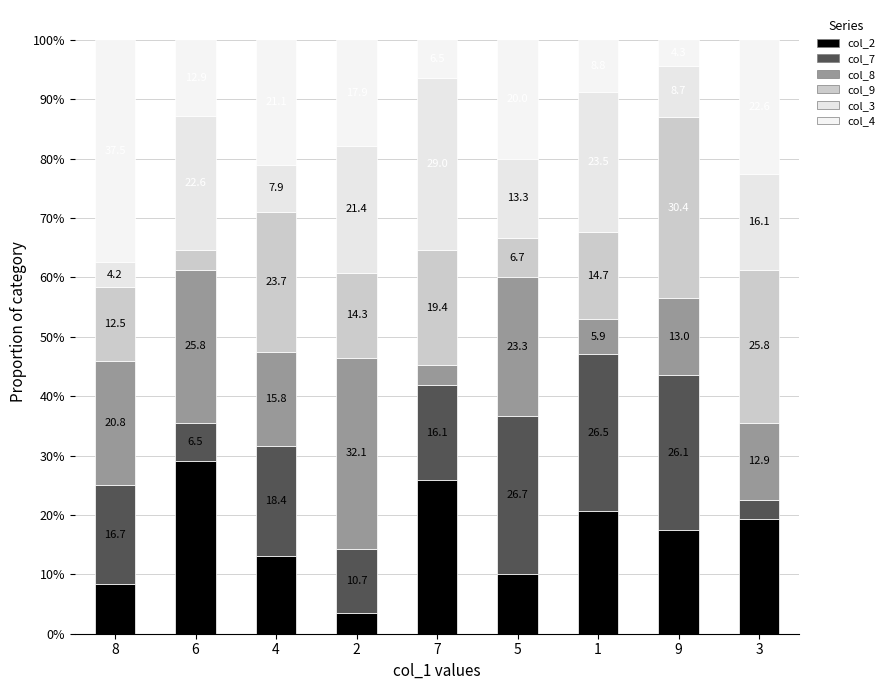

The col_7 series shows 3.2 at 3. True or false?

True